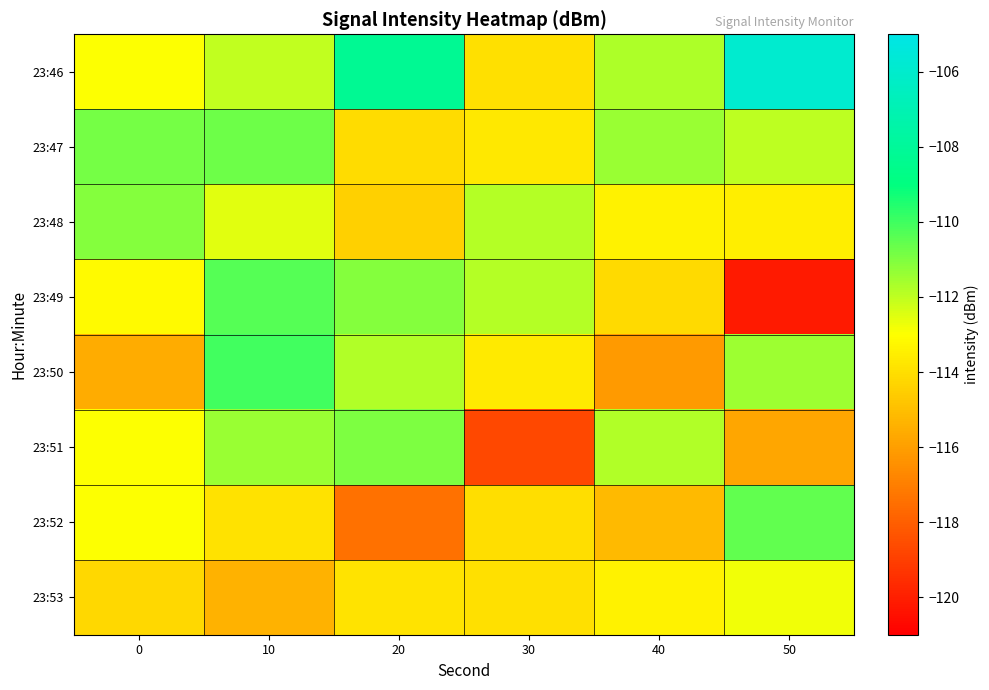

Which series has the largest range (max minus min)?

23:49